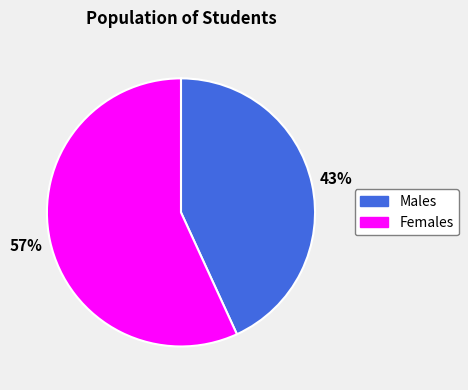

True or false: Males accounts for 43% of the total.

True